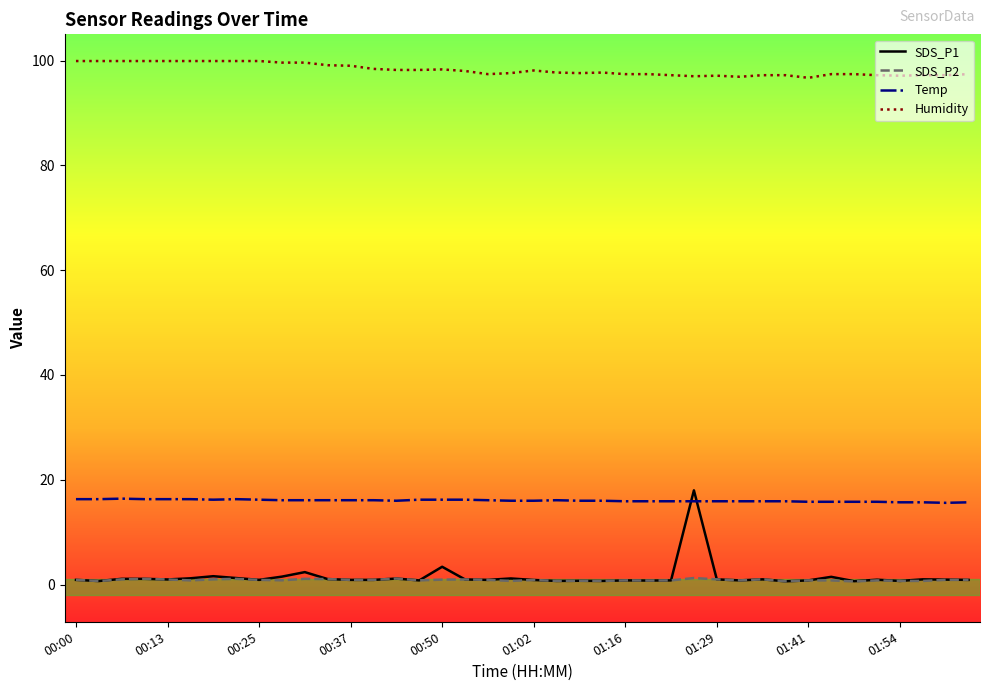

Is this an area chart (filled region under the line)?

No